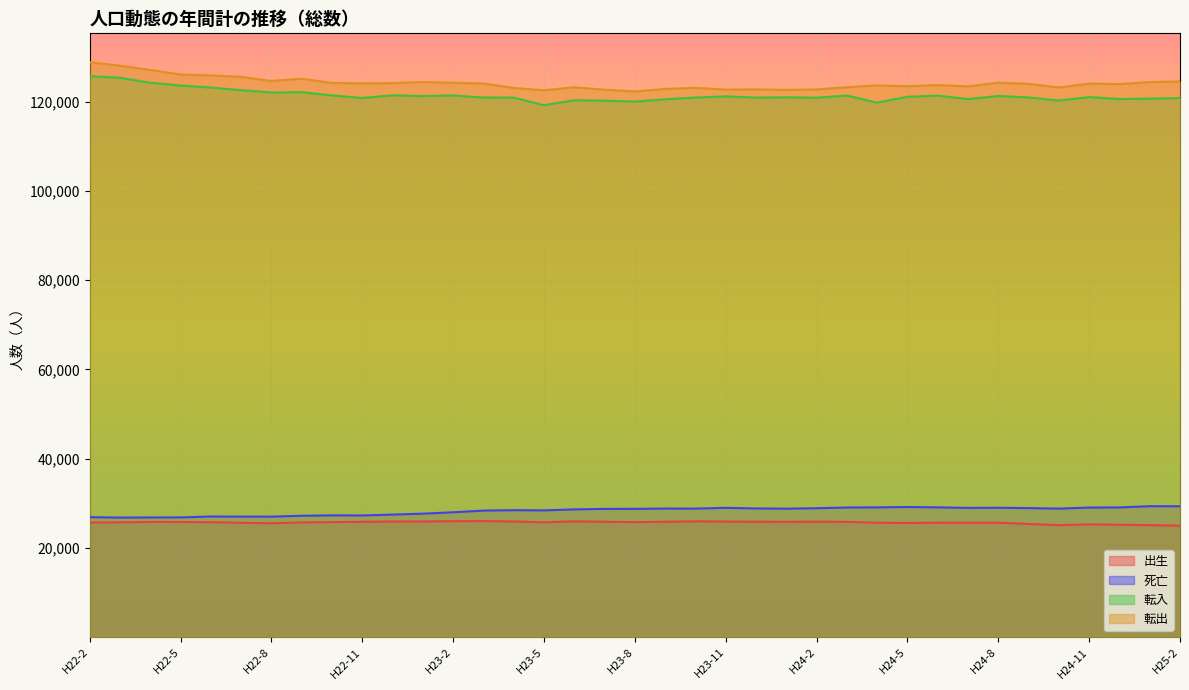

At which label does 転入 first exceed 120980?

H22-2